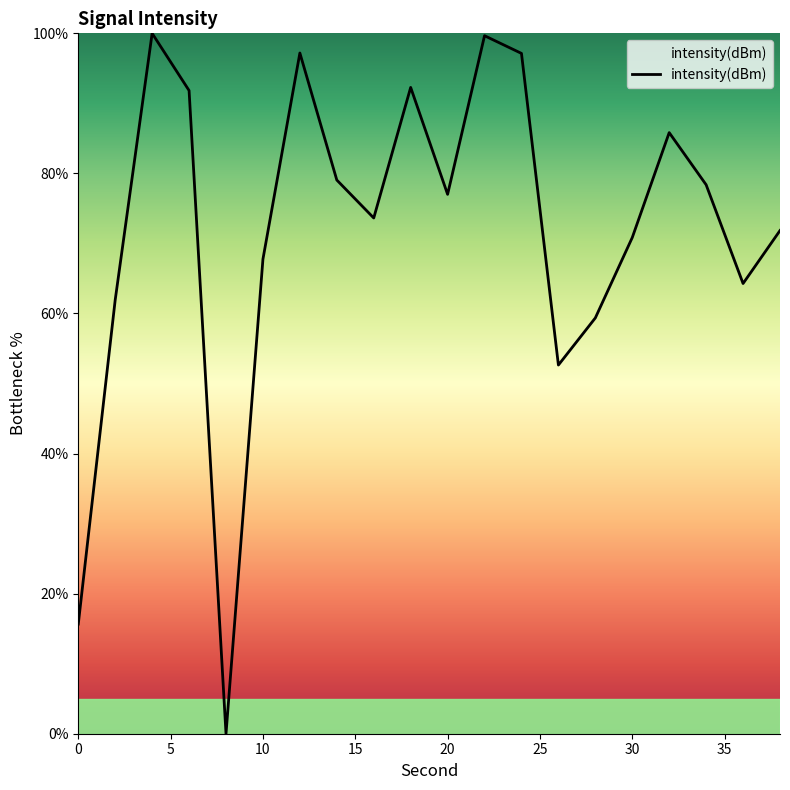

What is the difference between the maximum and minimum values?

100.0